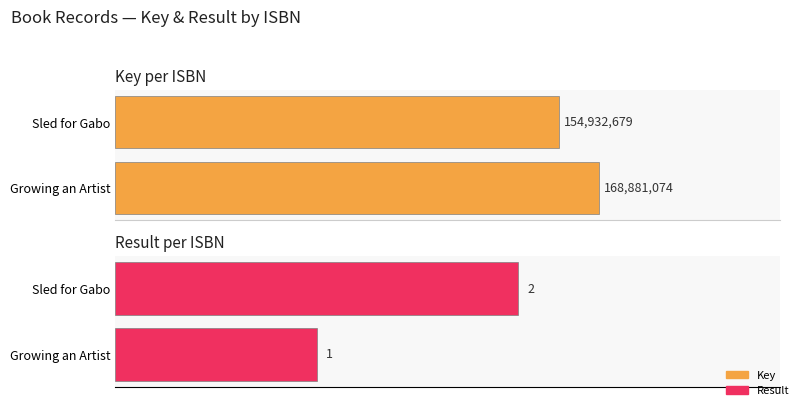

Reading right to left, transcribe all the data shown in this chart.

Key: 154932679	168881074
Result: 2	1